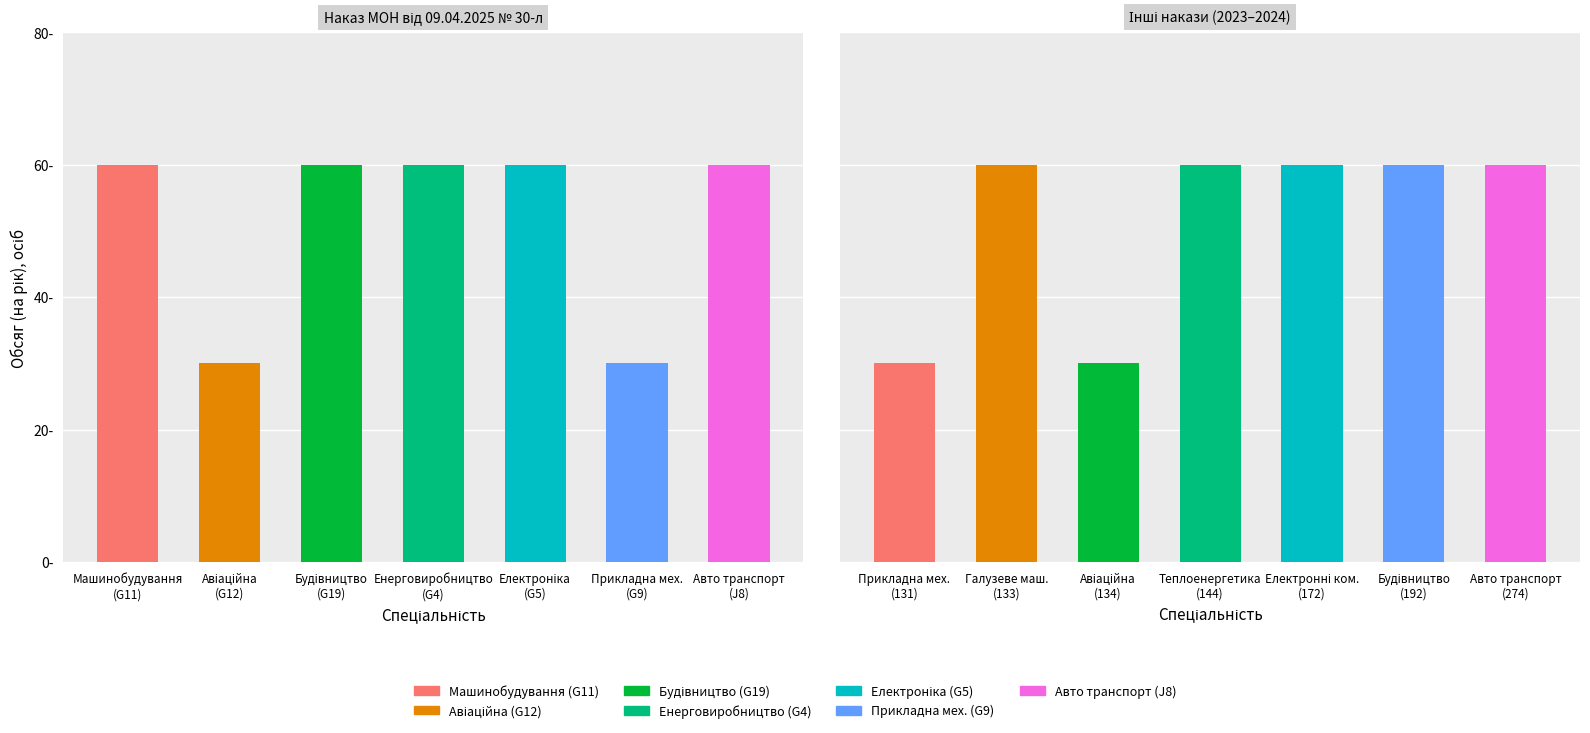

At which category does the chart reach its peak across all series?

Машинобудування (G11)